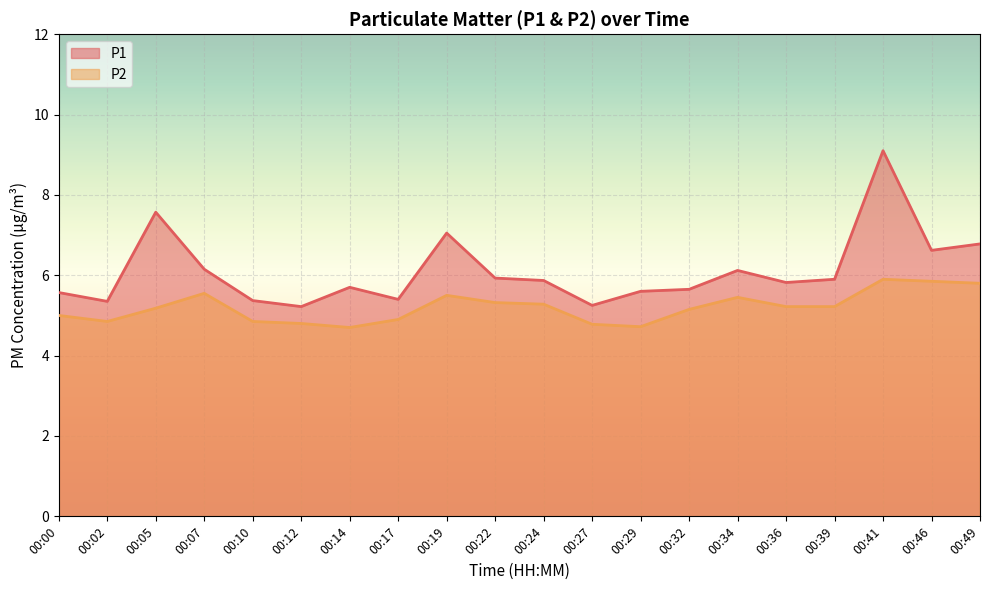

Reading left to right, list all the values displayed in this chart.

P1: 00:00=5.6	00:02=5.3	00:05=7.6	00:07=6.2	00:10=5.4	00:12=5.2	00:14=5.7	00:17=5.4	00:19=7.0	00:22=5.9	00:24=5.9	00:27=5.2	00:29=5.6	00:32=5.7	00:34=6.1	00:36=5.8	00:39=5.9	00:41=9.1	00:46=6.6	00:49=6.8
P2: 00:00=5.0	00:02=4.8	00:05=5.2	00:07=5.5	00:10=4.8	00:12=4.8	00:14=4.7	00:17=4.9	00:19=5.5	00:22=5.3	00:24=5.3	00:27=4.8	00:29=4.7	00:32=5.2	00:34=5.5	00:36=5.2	00:39=5.2	00:41=5.9	00:46=5.8	00:49=5.8